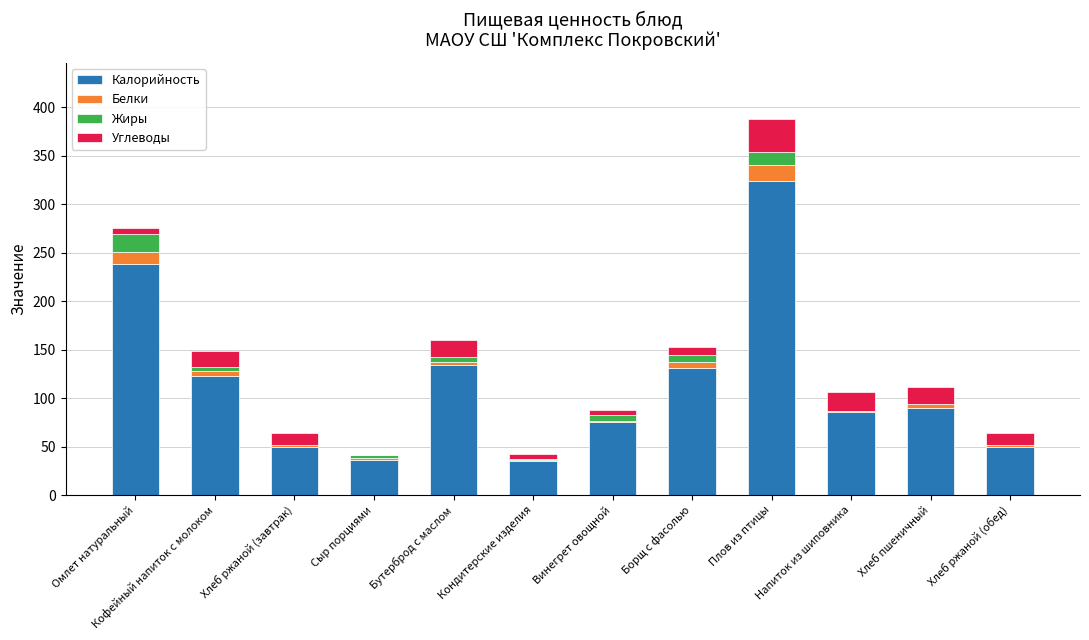

The value of Калорийность at Напиток из шиповника is 86.0. True or false?

True